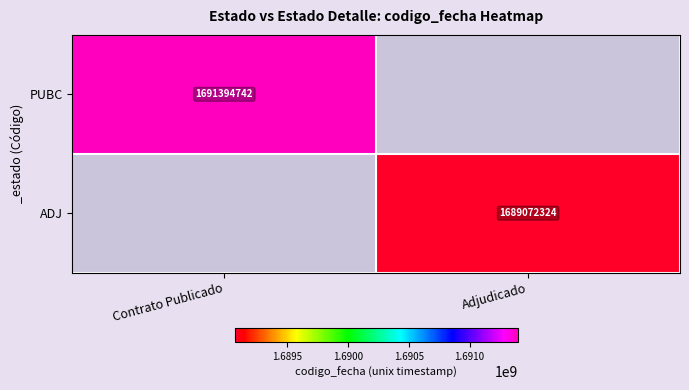

Which label corresponds to the smallest value in the chart?

Adjudicado